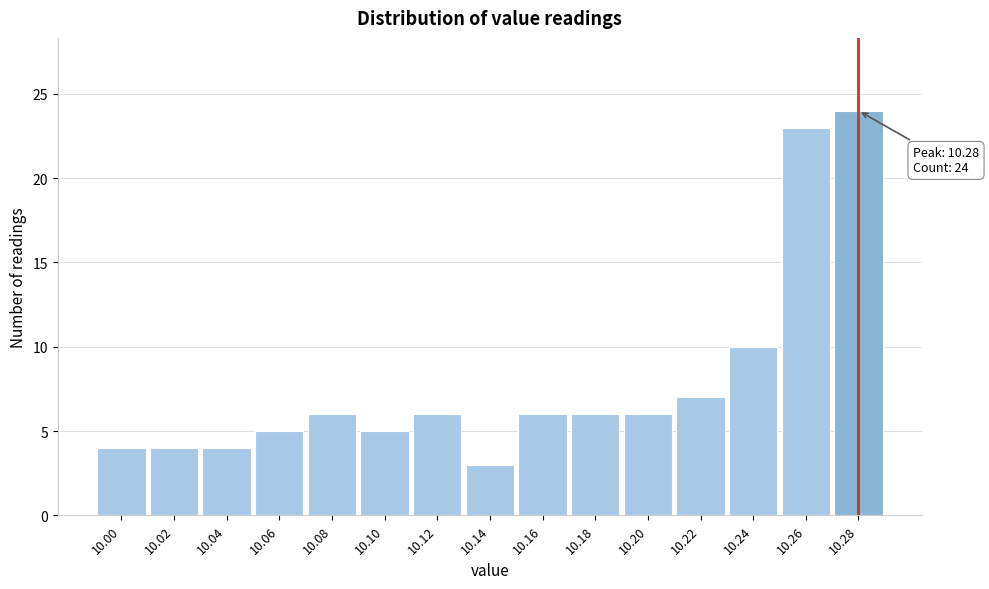

Reading right to left, list all the values displayed in this chart.

24	23	10	7	6	6	6	3	6	5	6	5	4	4	4